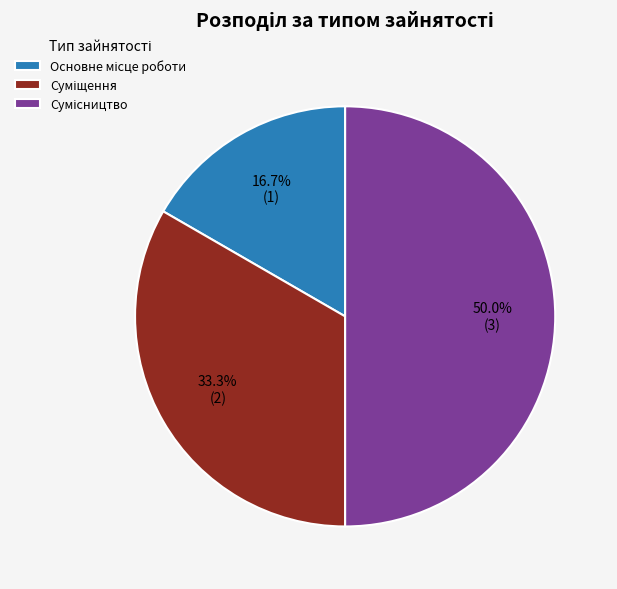

True or false: Суміщення accounts for 33% of the total.

True